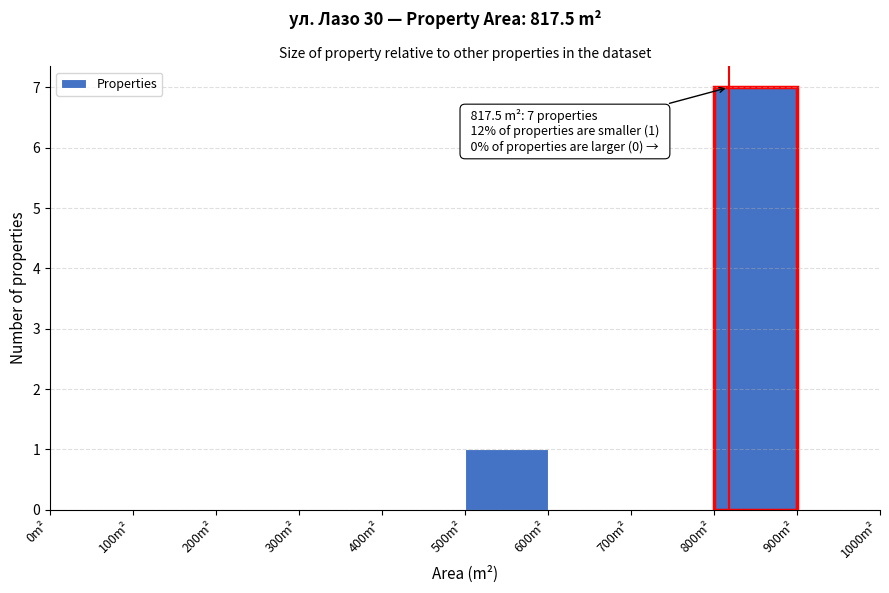

Which range on the x-axis has the tallest bar?

800 to 900